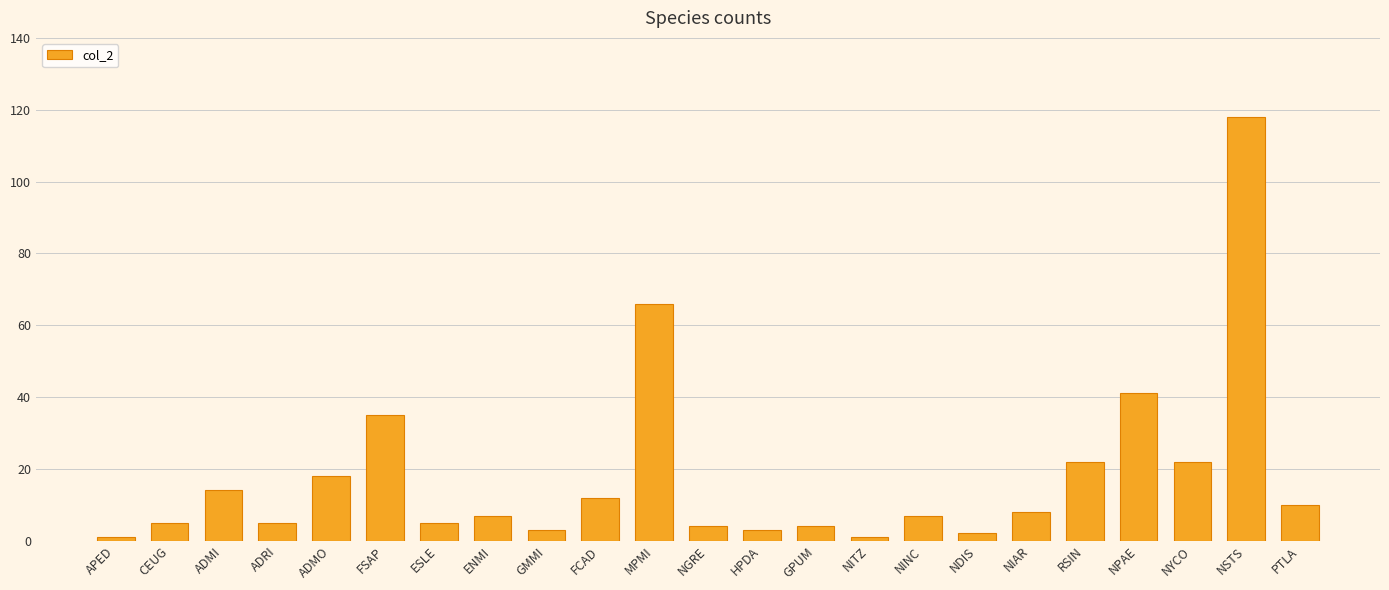

How many categories are shown in the chart?

23